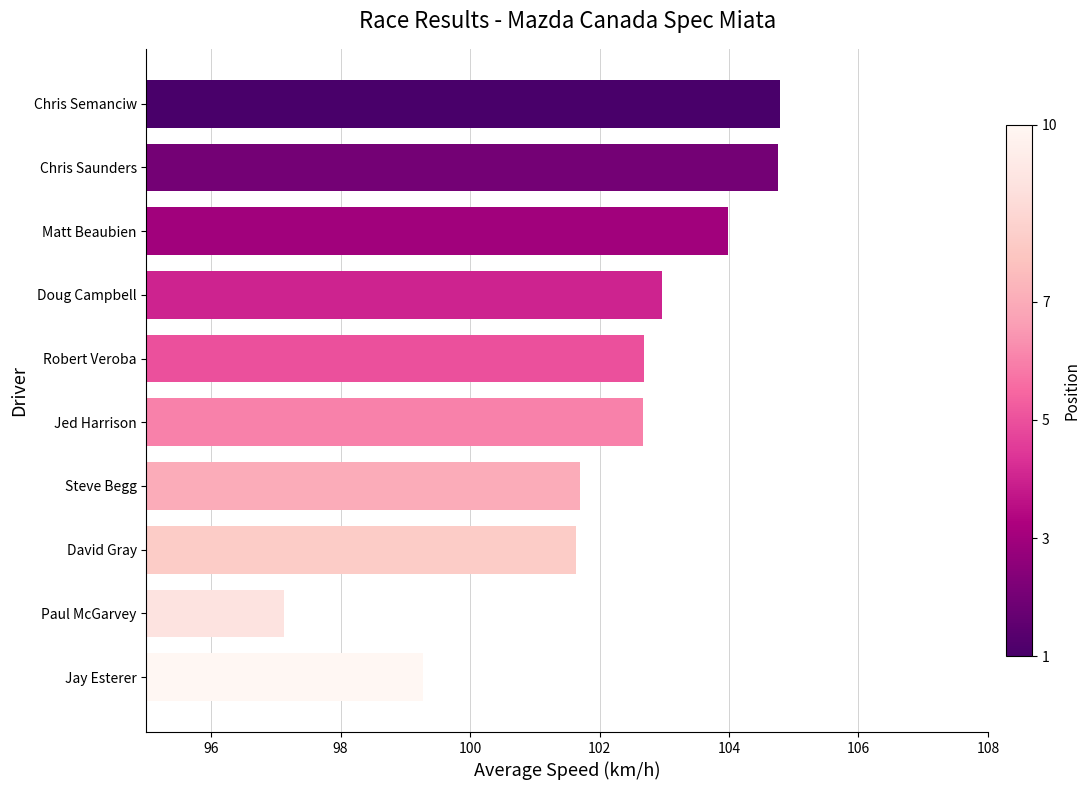

Is it true that the value at Matt Beaubien is 71.7?

False